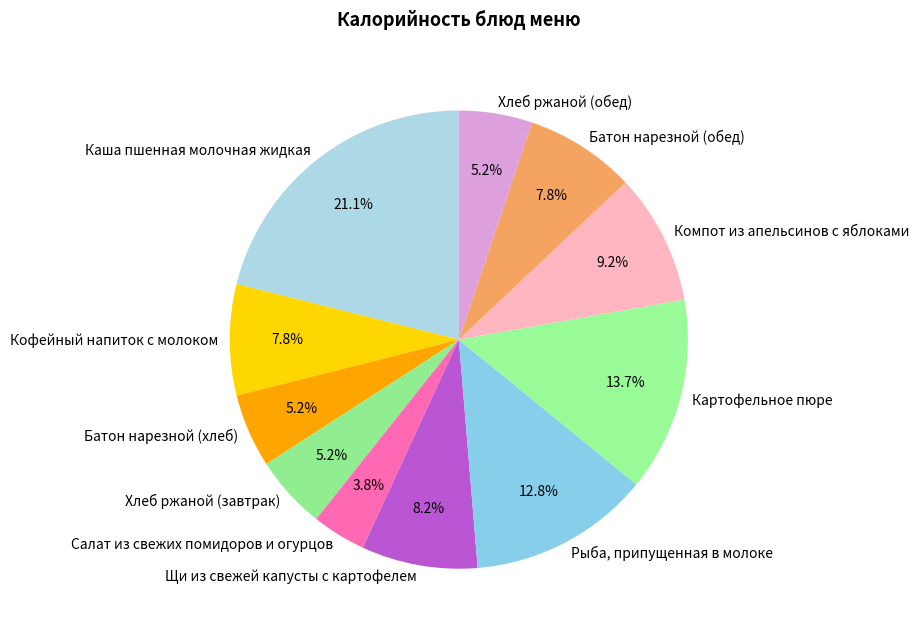

To the nearest percent, what percentage of the pie is Компот из апельсинов с яблоками?

9%